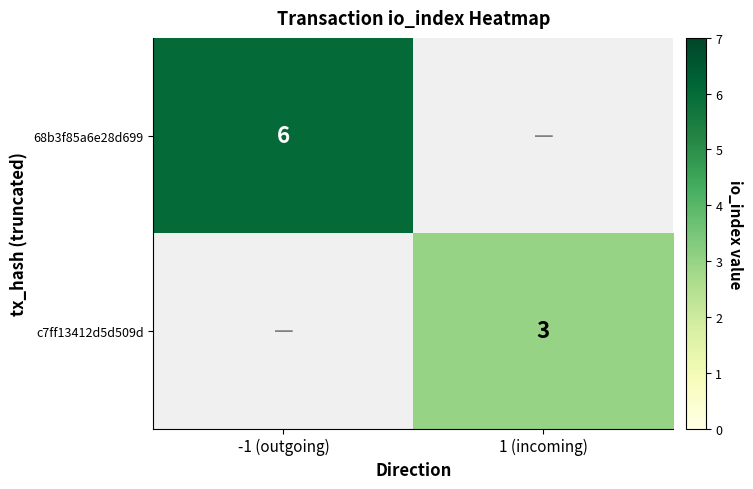

How many distinct data groups are displayed?

2